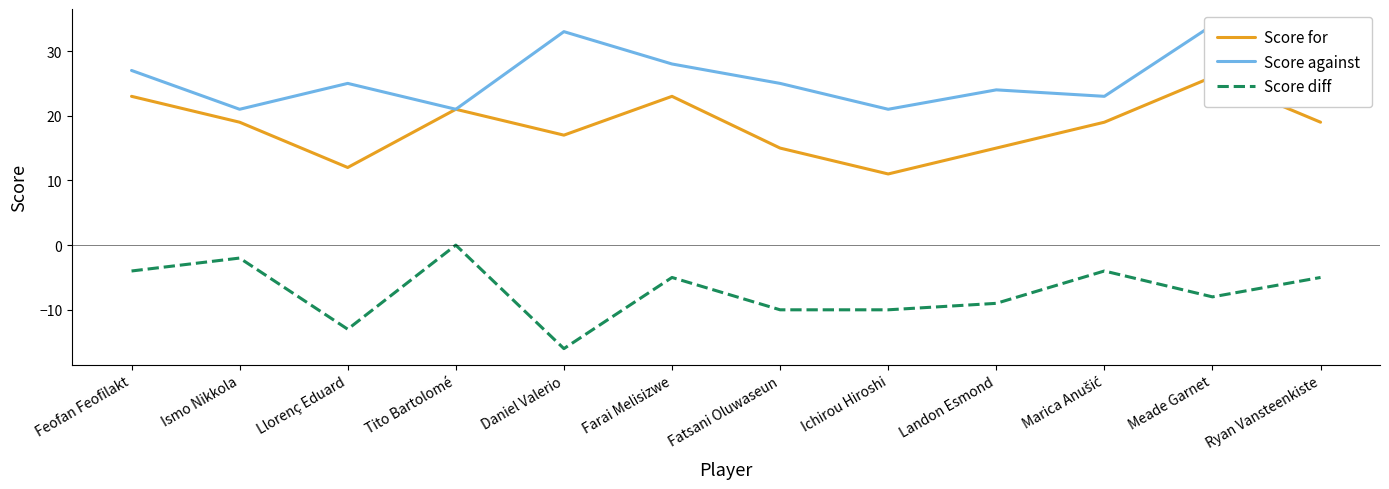

At which label is Score against closest to 27?

Feofan Feofilakt